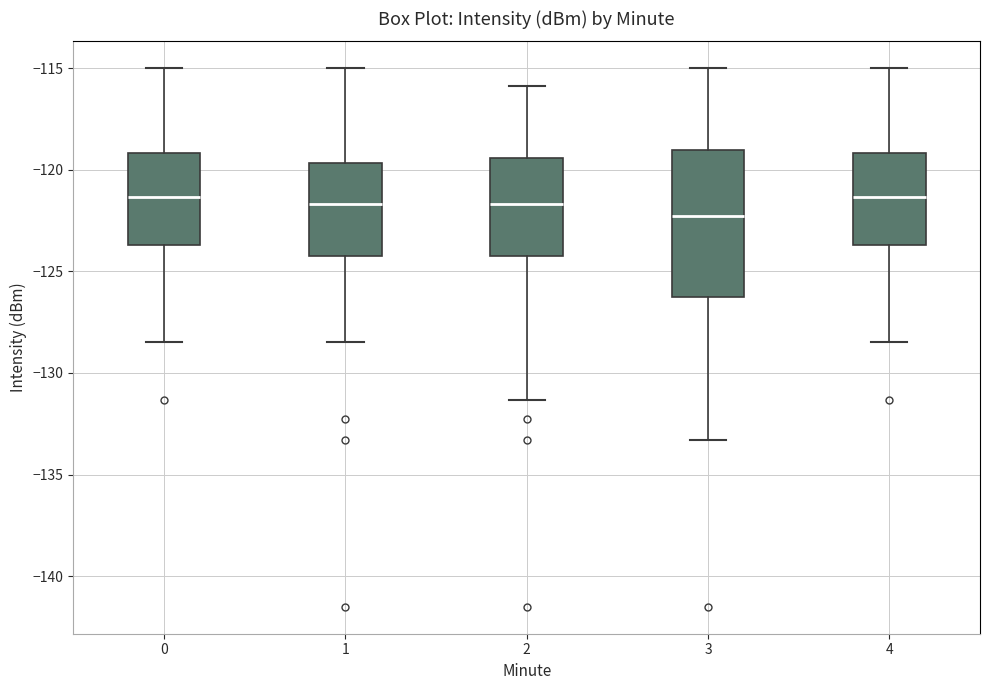

Which box is the tallest, from its lower edge to its upper edge?

3